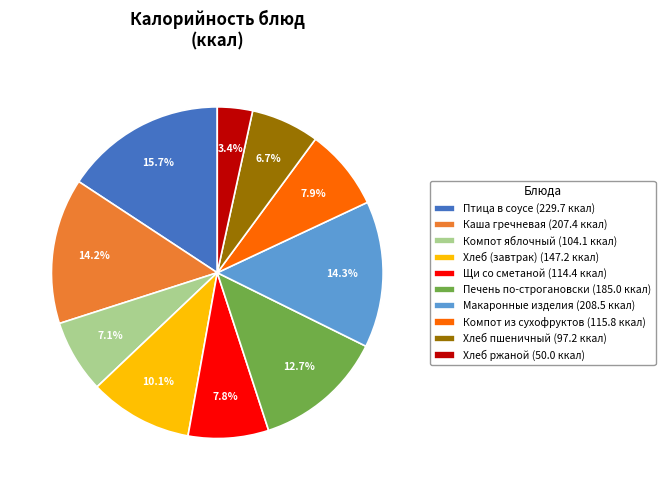

What percentage is NOT represented by Компот из сухофруктов (115.8 ккал)?

92.1%